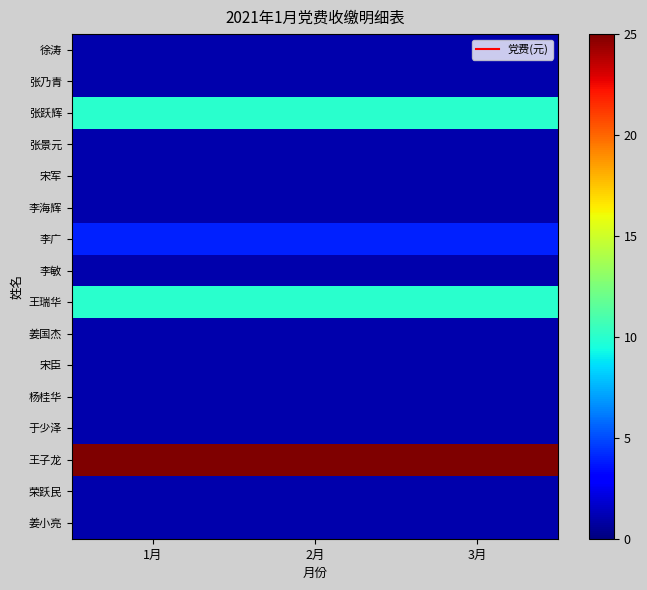

Which series changed the most between 1月 and 3月?

徐涛